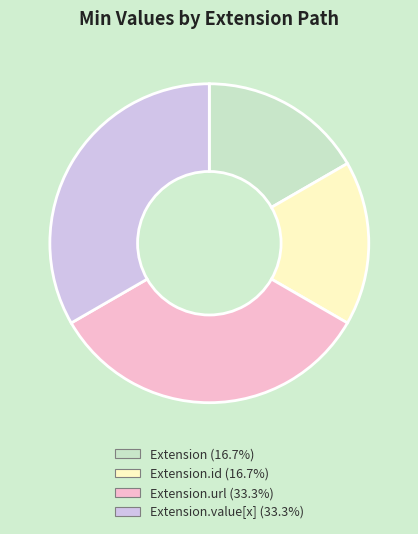

Is there a majority slice in this chart?

No